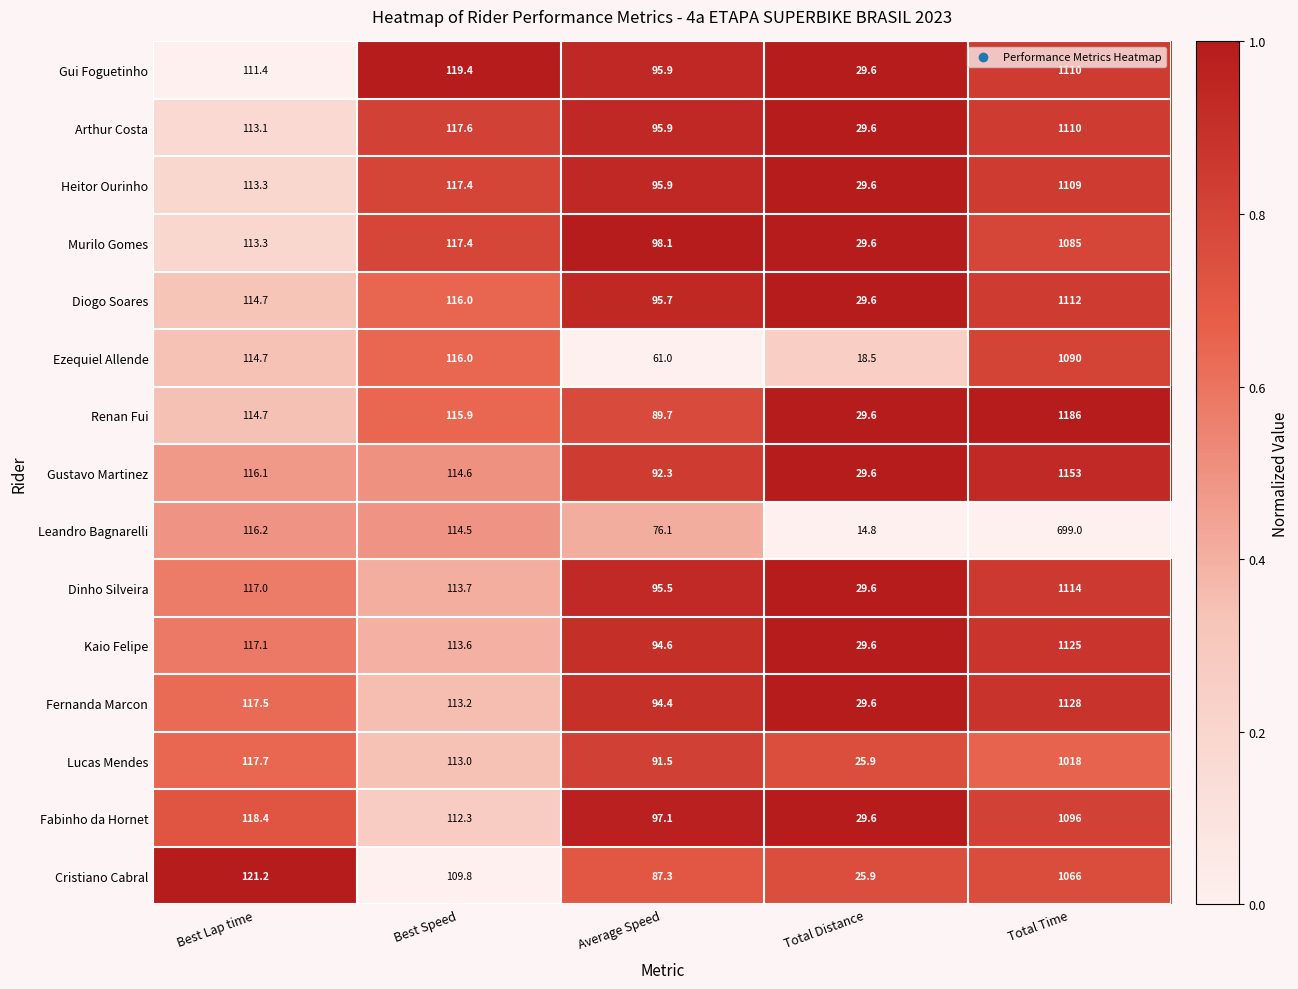

What is the maximum value shown in the chart?

1186.0